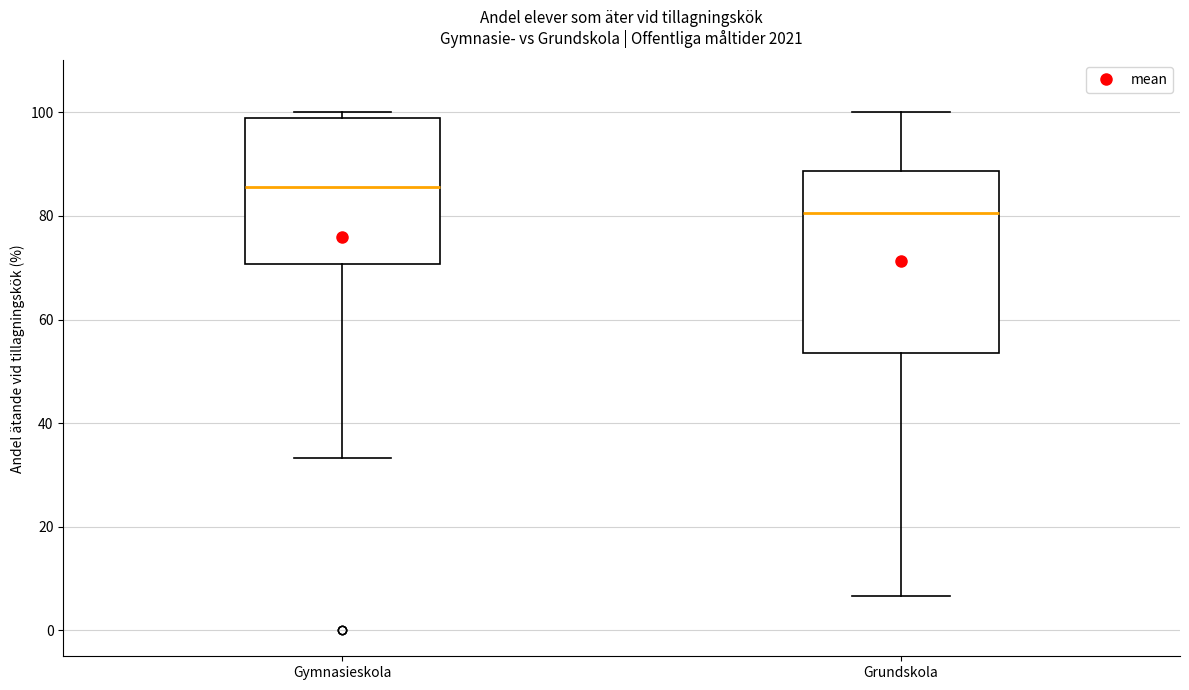

Which box is the tallest, from its lower edge to its upper edge?

Grundskola